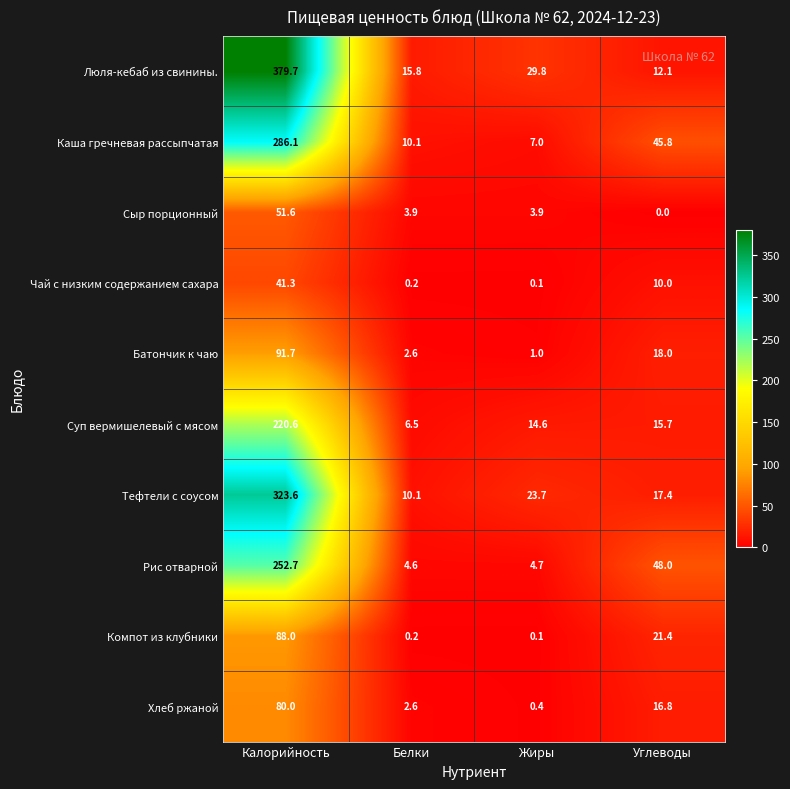

Rank the series by their maximum value, from lowest to highest.

Чай с низким содержанием сахара, Сыр порционный, Хлеб ржаной, Компот из клубники, Батончик к чаю, Суп вермишелевый с мясом, Рис отварной, Каша гречневая рассыпчатая, Тефтели с соусом, Люля-кебаб из свинины.